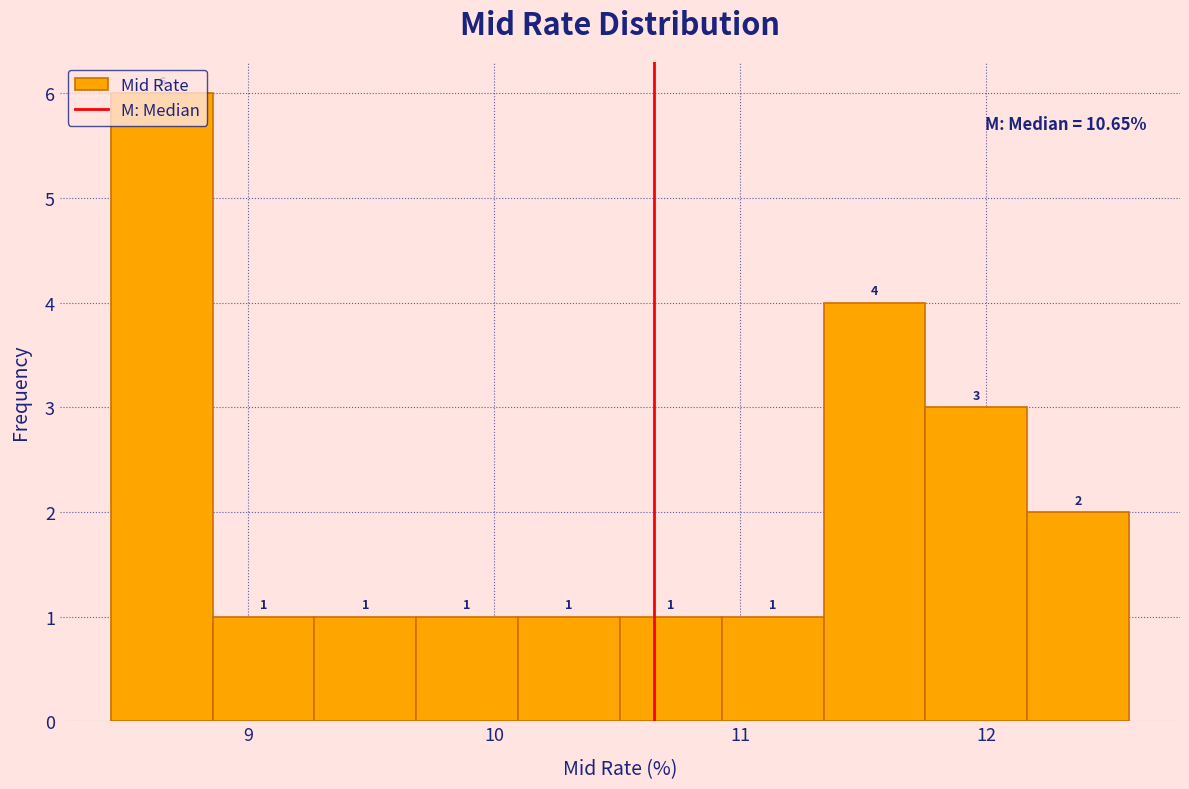

Reading left to right, list every bar in this chart as the range it spans on the x-axis followed by its height. The bar edges are not printed on the chart, so give them approximately, as read against the axis.

8.4 to 8.9: 6
8.9 to 9.3: 1
9.3 to 9.7: 1
9.7 to 10.1: 1
10.1 to 10.5: 1
10.5 to 10.9: 1
10.9 to 11.3: 1
11.3 to 11.8: 4
11.8 to 12.2: 3
12.2 to 12.6: 2